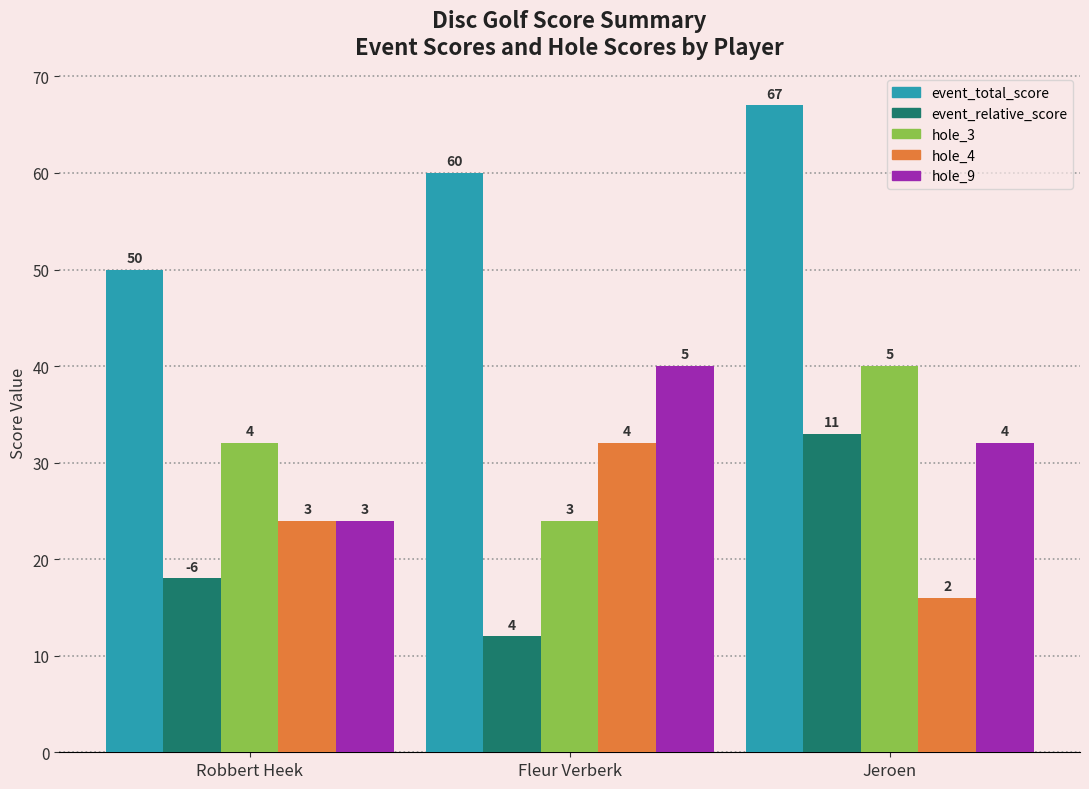

What is the sum of all hole_3 values?

96